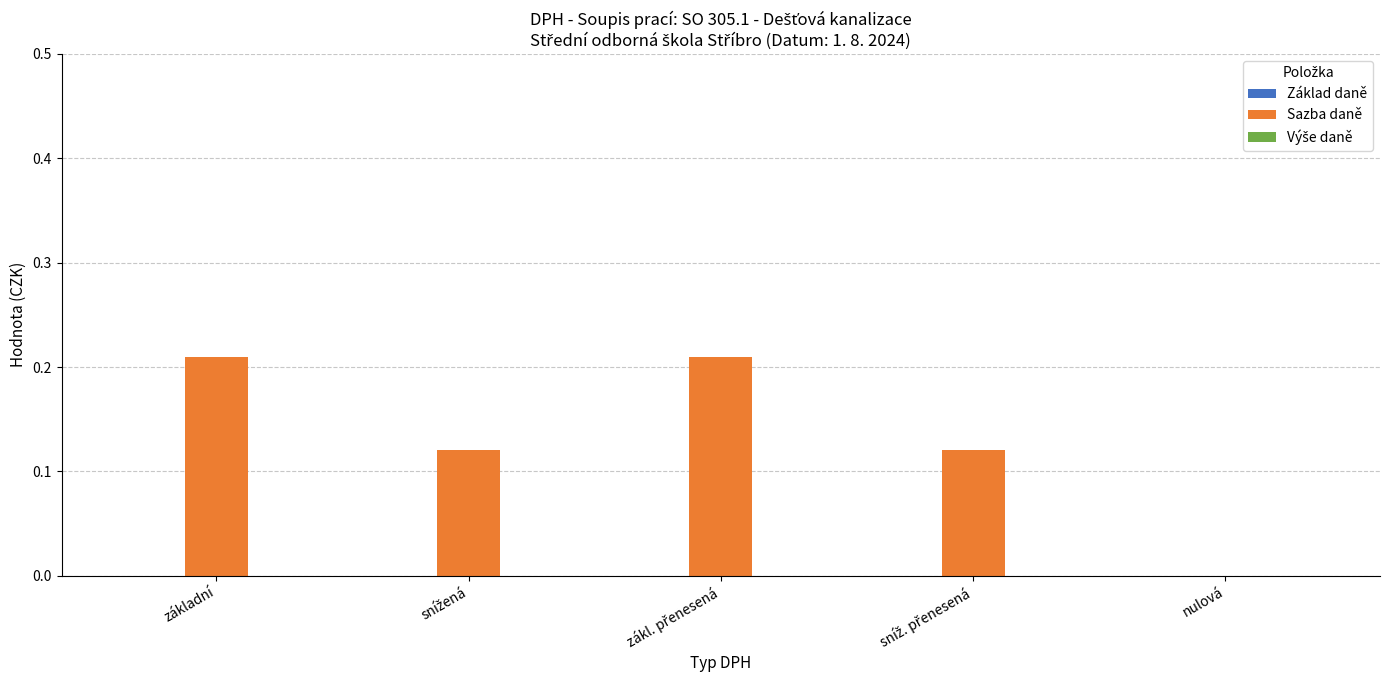

What is the sum of all values?

0.7